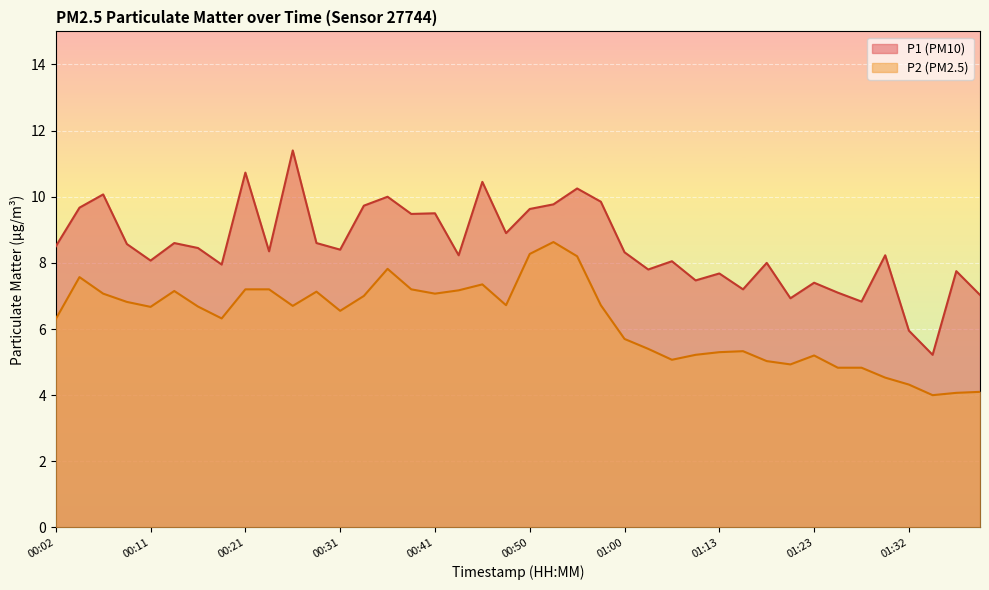

What is the maximum value for P2?

8.6